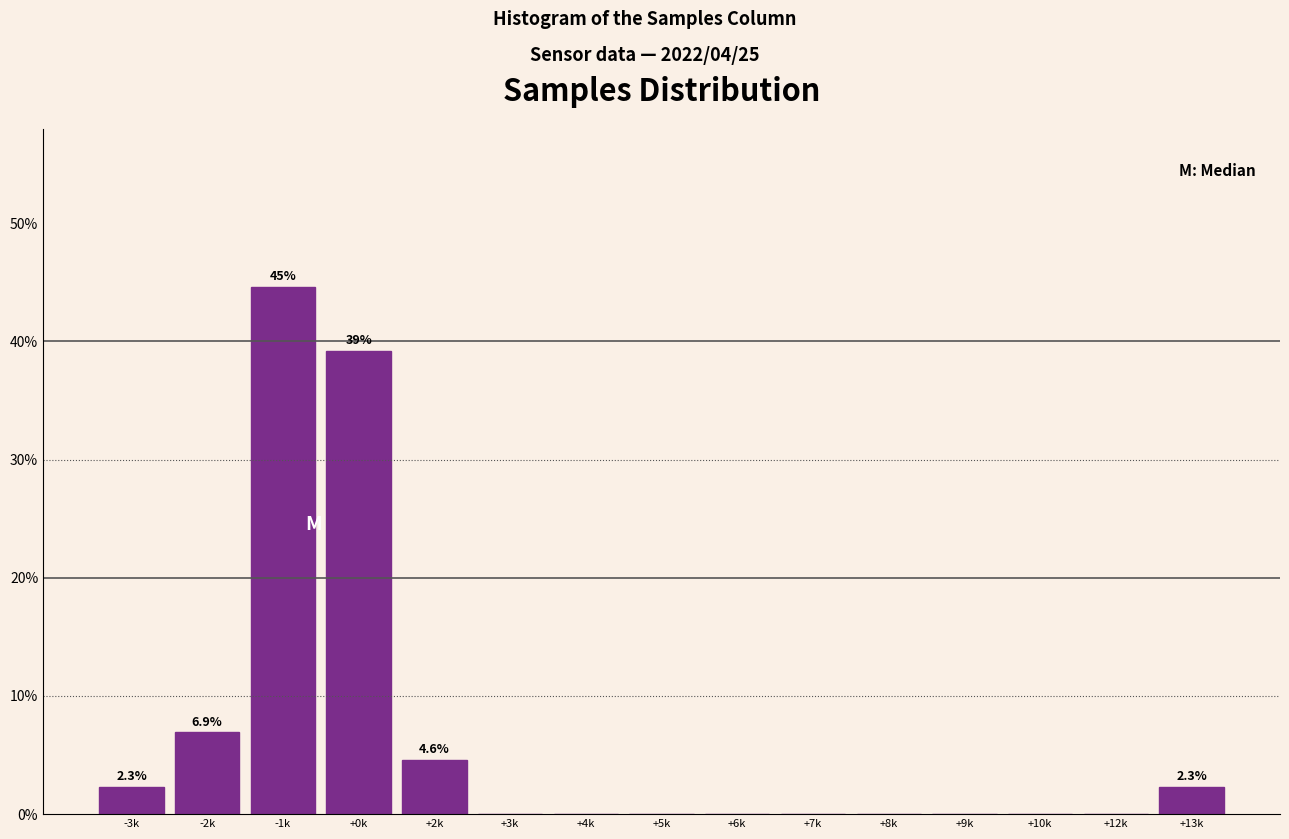

Reading left to right, what are all the values shown in this chart?

-3k=2.3	-2k=6.9	-1k=44.6	+0k=39.2	+2k=4.6	+3k=0.0	+4k=0.0	+5k=0.0	+6k=0.0	+7k=0.0	+8k=0.0	+9k=0.0	+10k=0.0	+12k=0.0	+13k=2.3